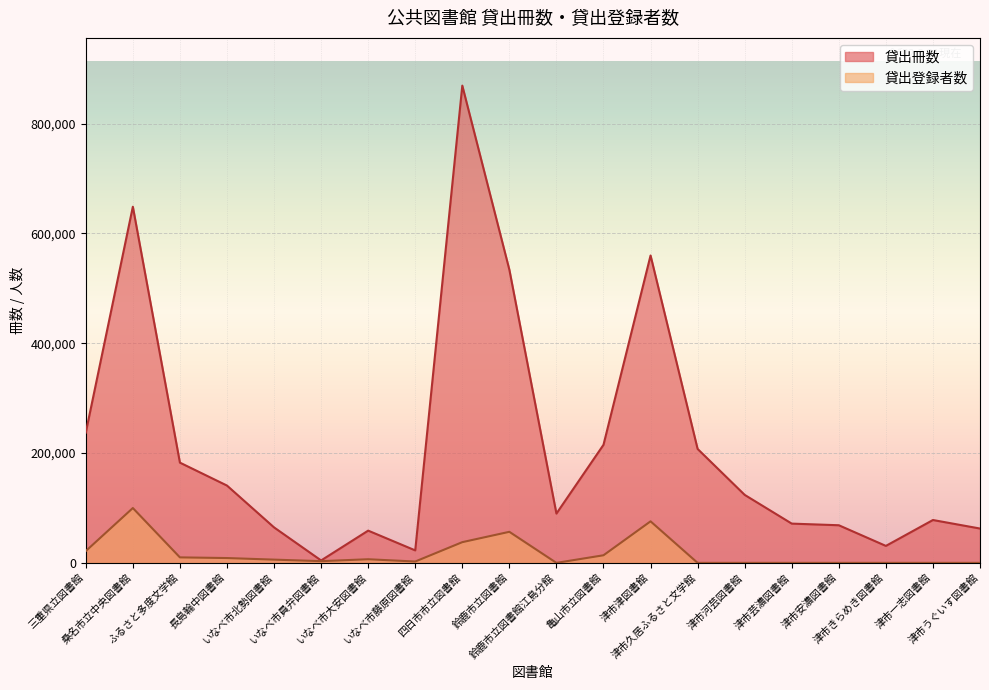

How many interior local peaks does the 貸出冊数 series have?

5